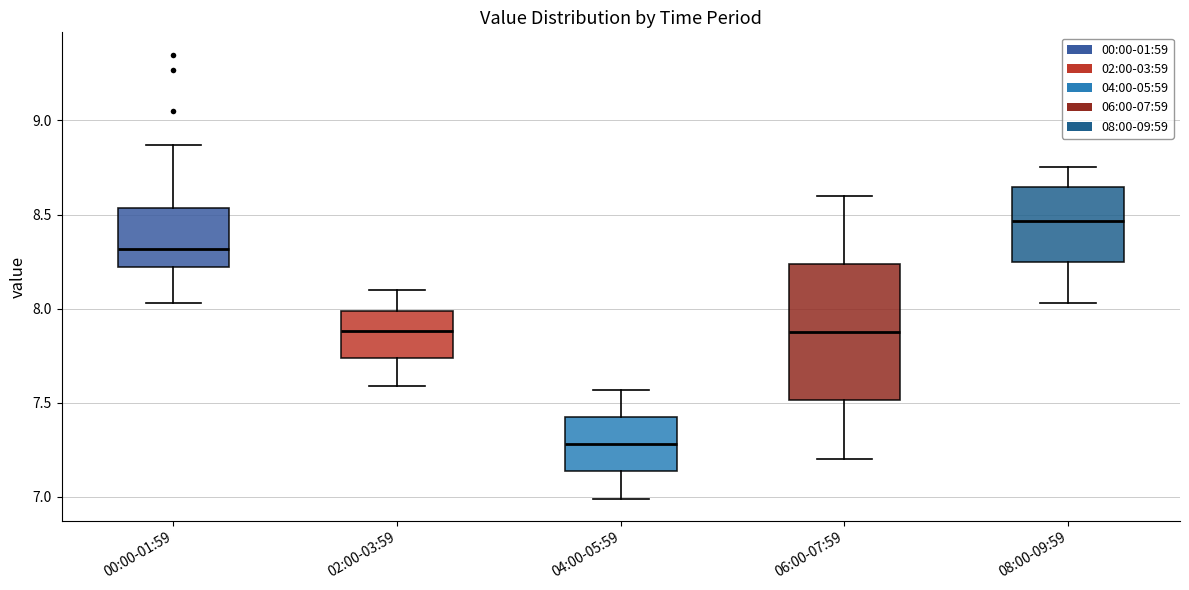

Which box is the tallest, from its lower edge to its upper edge?

06:00-07:59